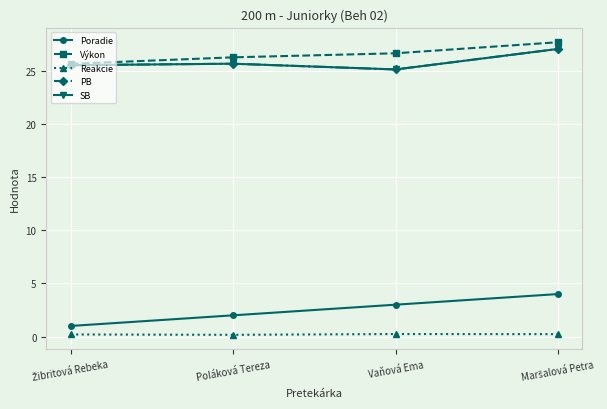

List the series in order of their peak value, highest first.

Výkon, PB, SB, Poradie, Reakcie